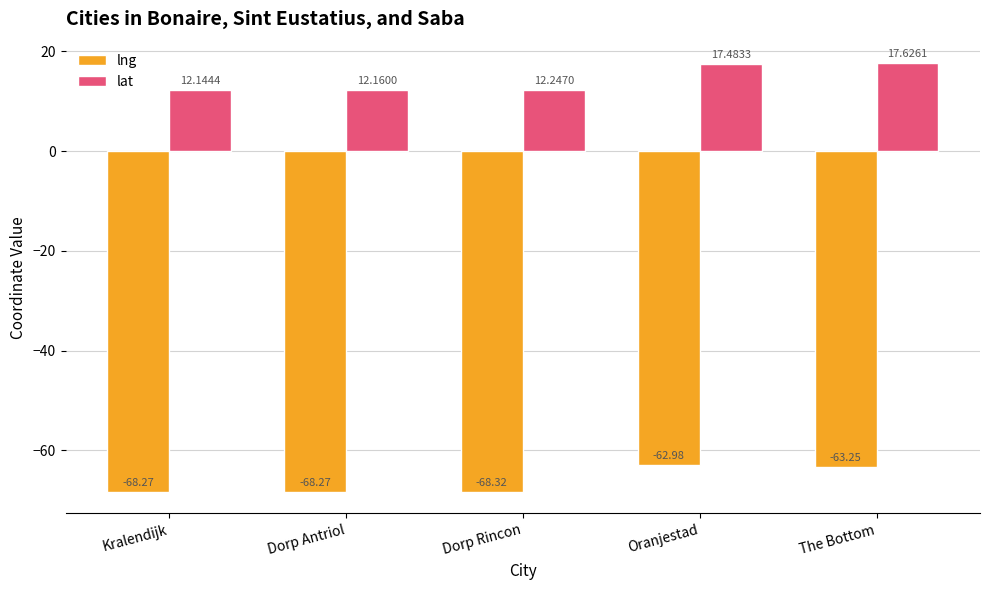

Which series changed the most between Kralendijk and Dorp Rincon?

lat